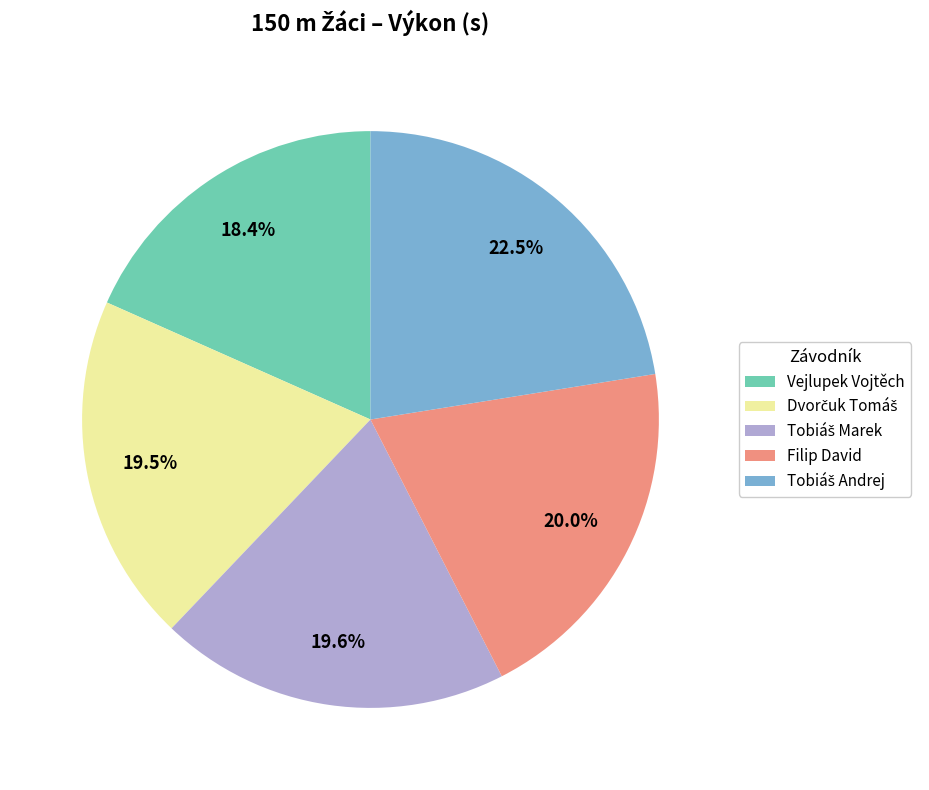

Which slice is the smallest?

Vejlupek Vojtěch